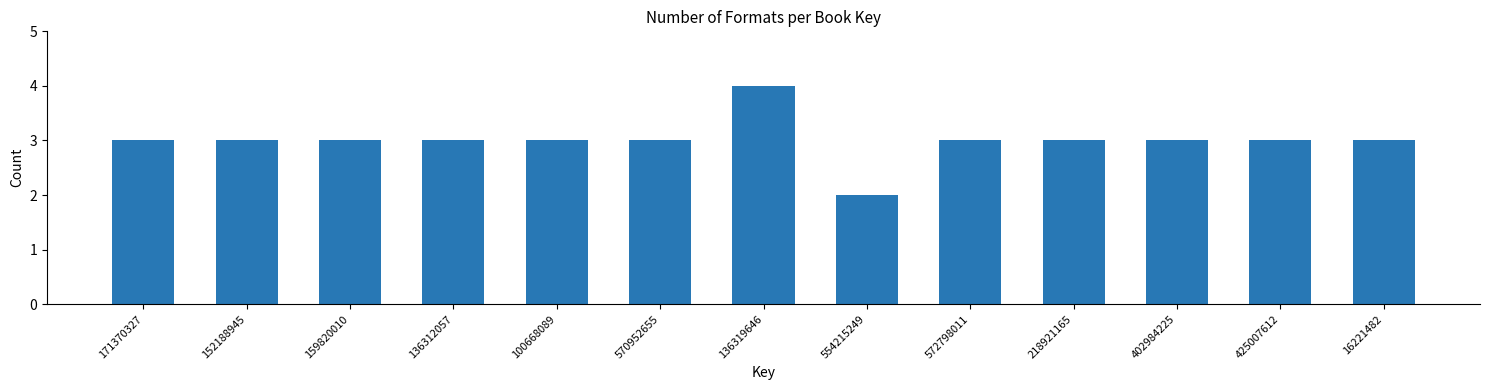

Reading left to right, transcribe all the data shown in this chart.

3	3	3	3	3	3	4	2	3	3	3	3	3